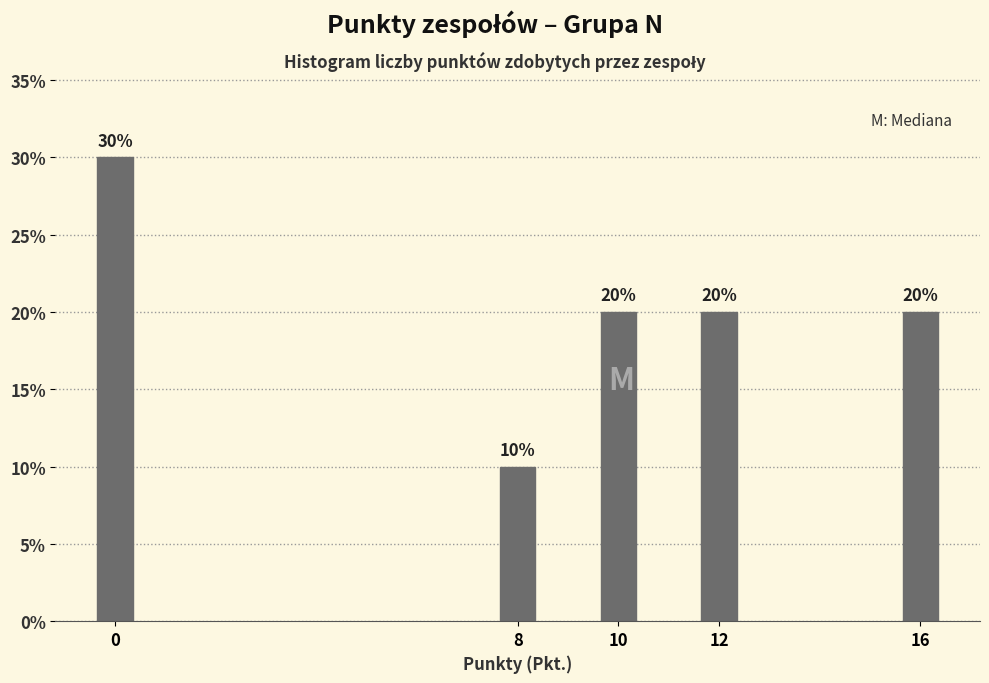

Reading right to left, extract all data points from this chart.

20	20	20	10	30